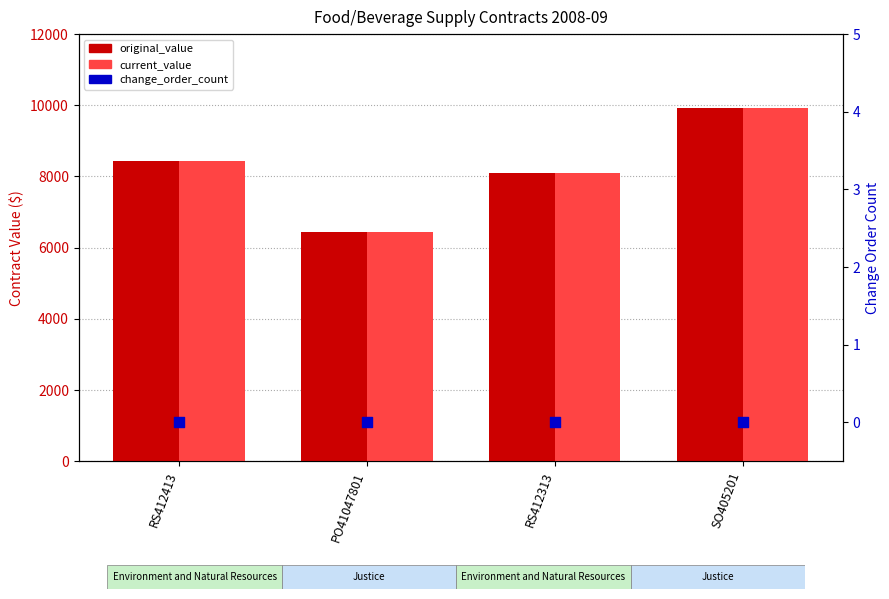

Which series reaches the maximum Y coordinate?

original_value